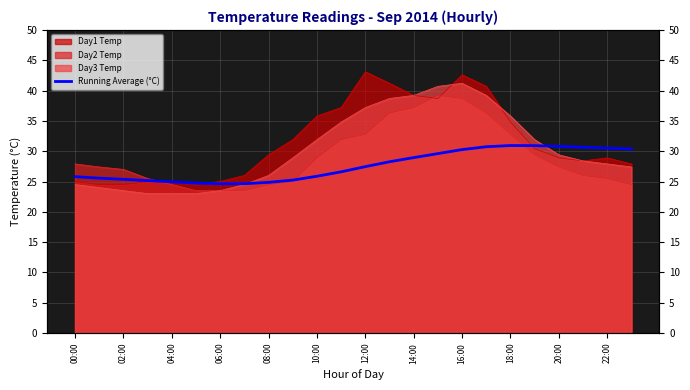

Read the value at 02:00.

25.4